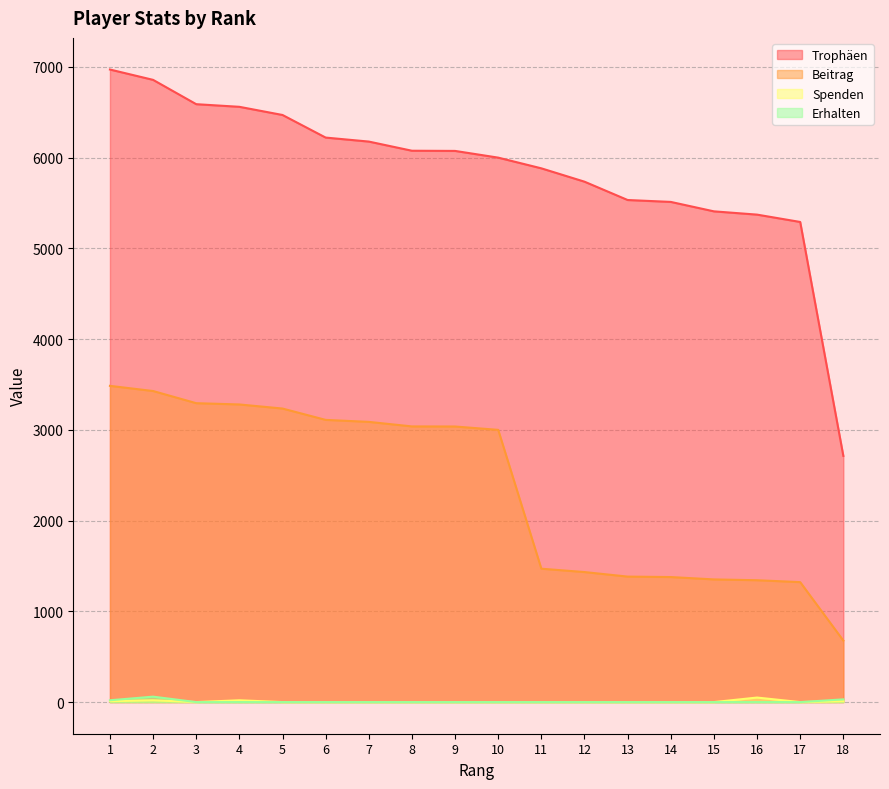

Which series has the widest spread of values?

Trophäen